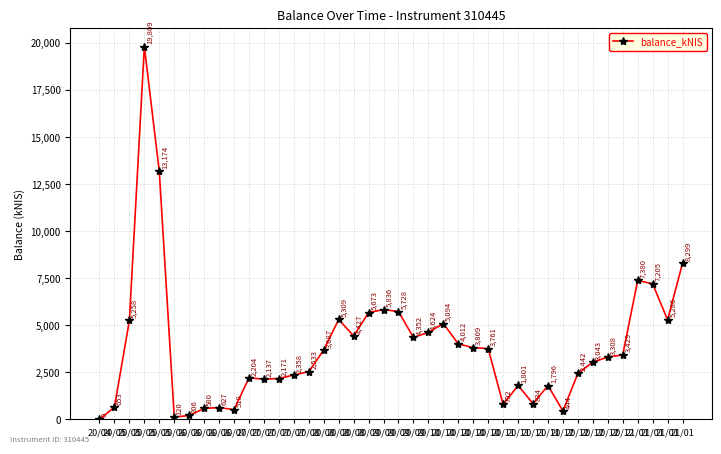

How many interior local valleys (lower than both neighbors) does the data have?

9